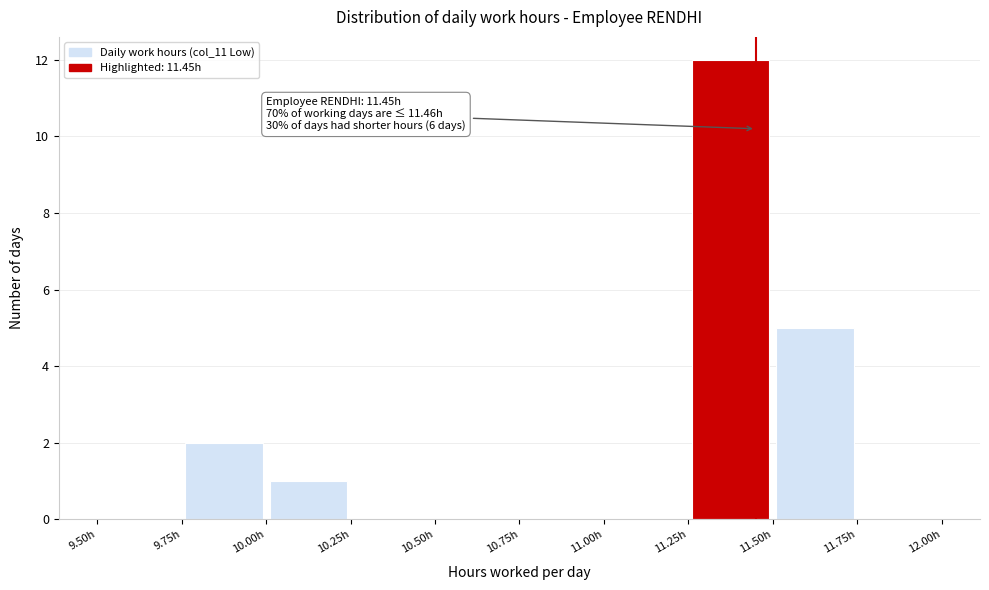

Over which range of the x-axis is the bar tallest?

11.25 to 11.50